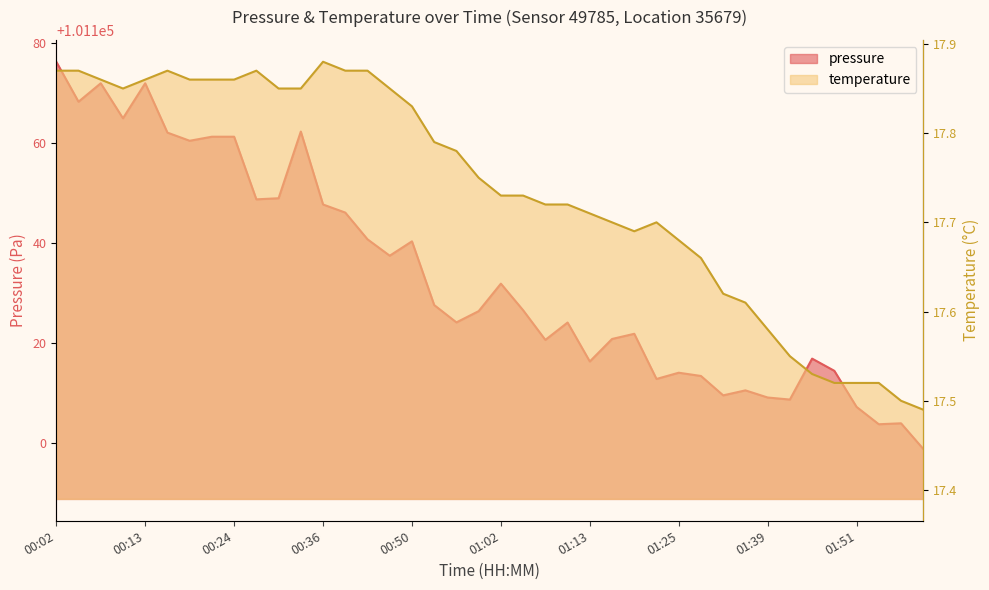

Rank the series at 01:56 from highest to lowest value.

pressure, temperature